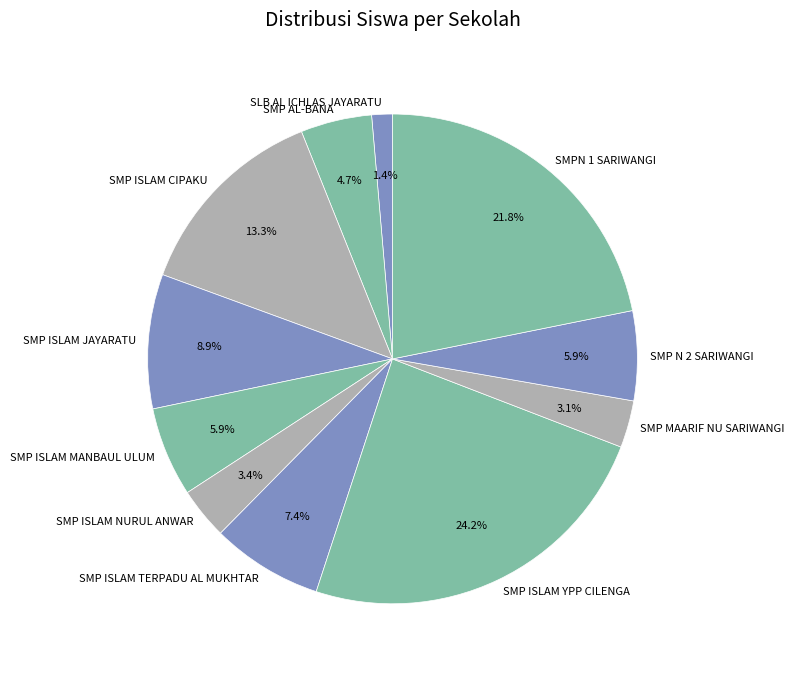

Which category has the smallest portion of the pie?

SLB AL ICHLAS JAYARATU